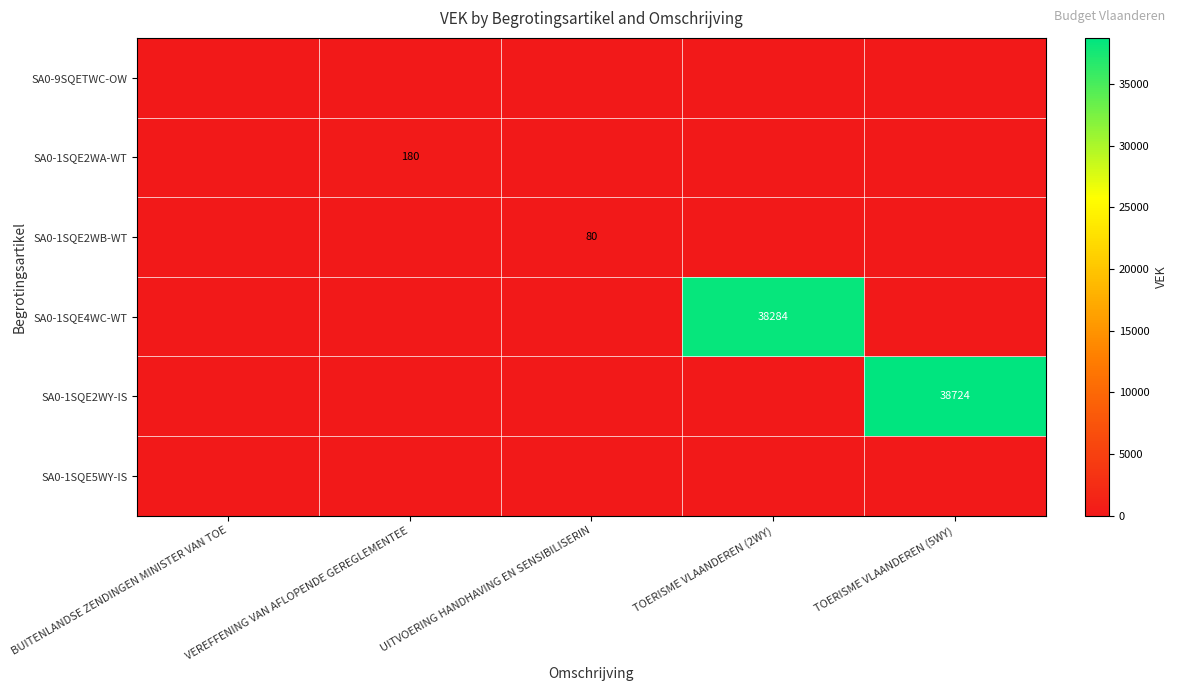

True or false: SA0-1SQE2WA-WT has a value of 180 at VEREFFENING VAN AFLOPENDE GEREGLEMENTEE.

True